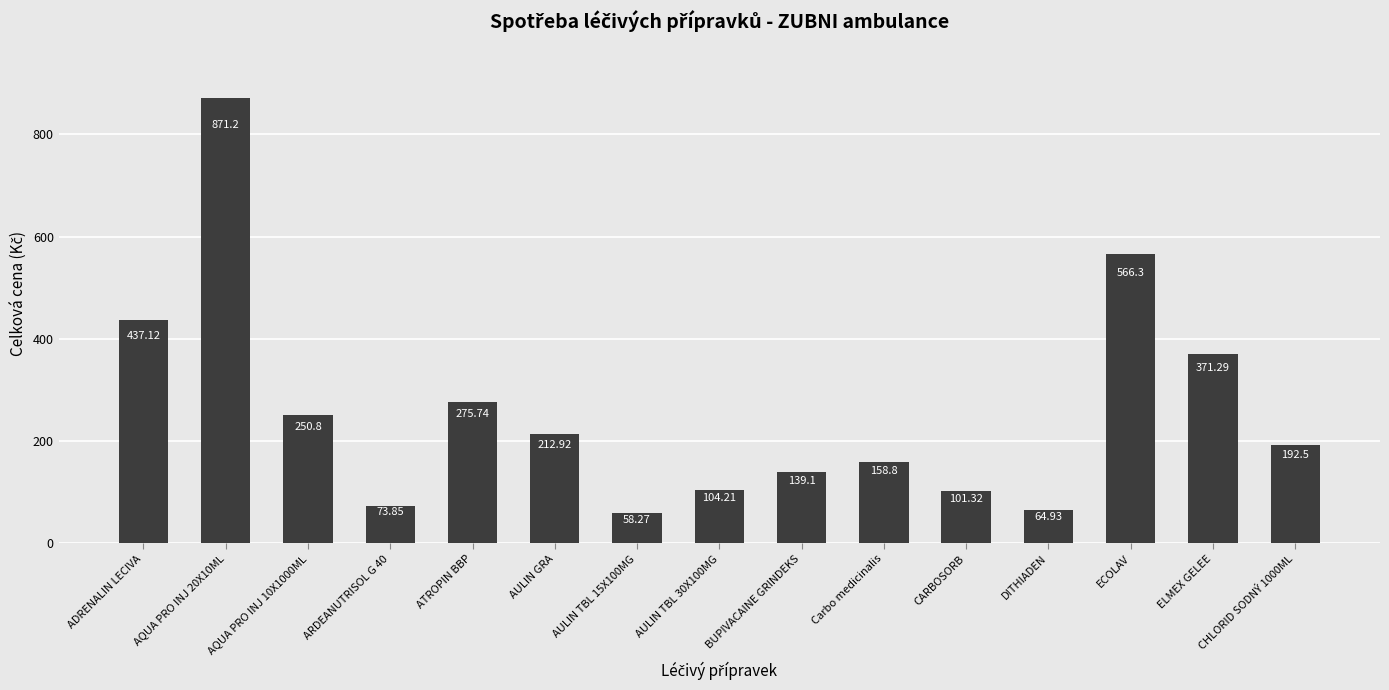

List the labels in order of value, smallest first.

AULIN TBL 15X100MG, DITHIADEN, ARDEANUTRISOL G 40, CARBOSORB, AULIN TBL 30X100MG, BUPIVACAINE GRINDEKS, Carbo medicinalis, CHLORID SODNÝ 1000ML, AULIN GRA, AQUA PRO INJ 10X1000ML, ATROPIN BBP, ELMEX GELEE, ADRENALIN LECIVA, ECOLAV, AQUA PRO INJ 20X10ML